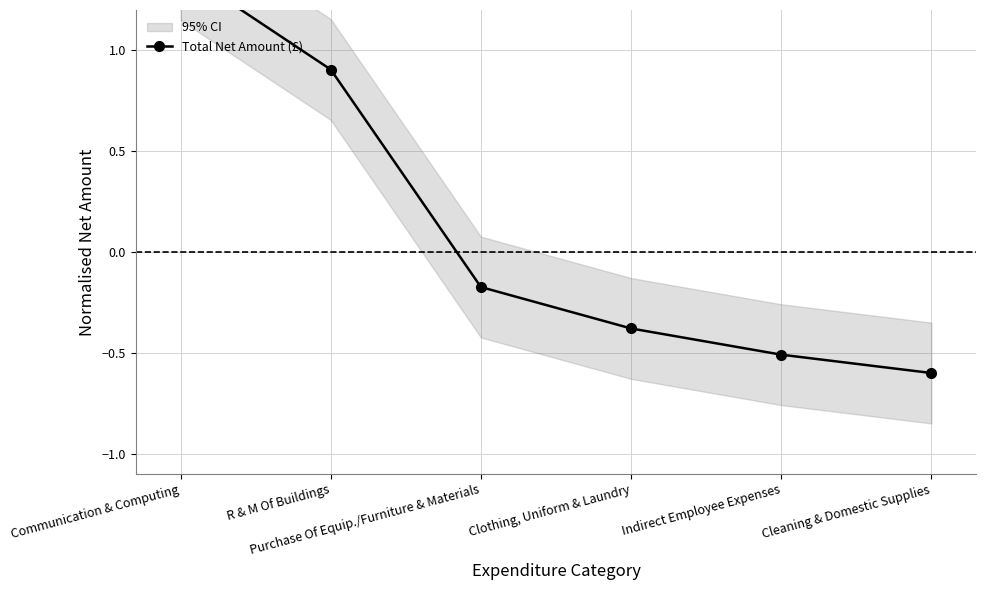

True or false: the data shows -0.9 at Indirect Employee Expenses.

False